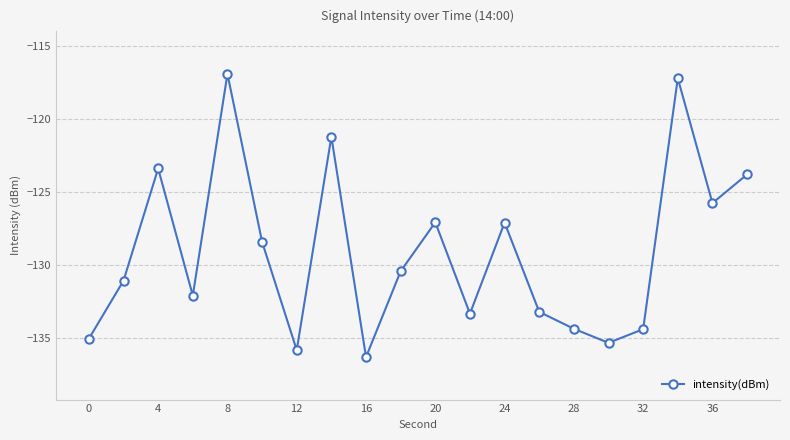

Reading right to left, extract all data points from this chart.

-123.8	-125.8	-117.2	-134.4	-135.3	-134.4	-133.2	-127.1	-133.3	-127.1	-130.4	-136.3	-121.2	-135.8	-128.4	-116.9	-132.1	-123.4	-131.1	-135.1